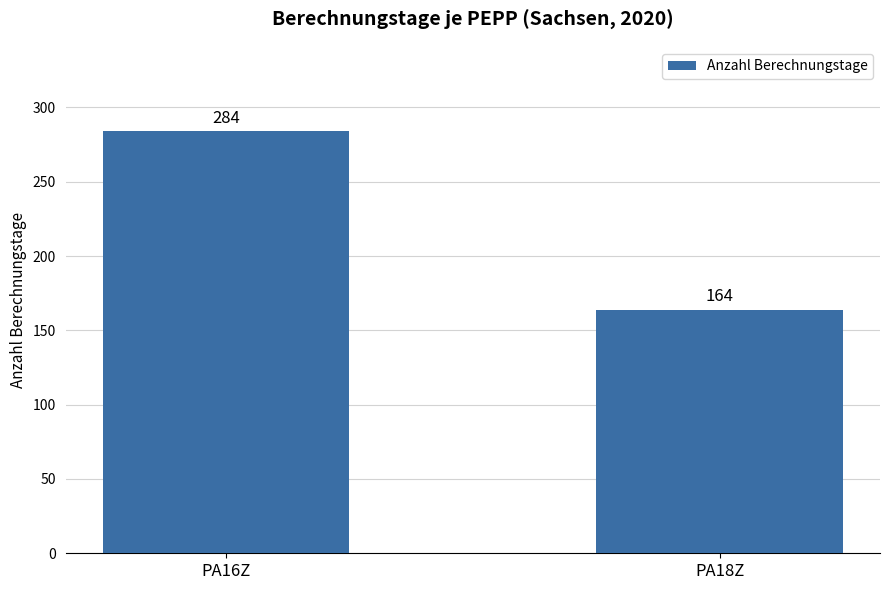

What is the approximate value at PA16Z, to the nearest 10?

280